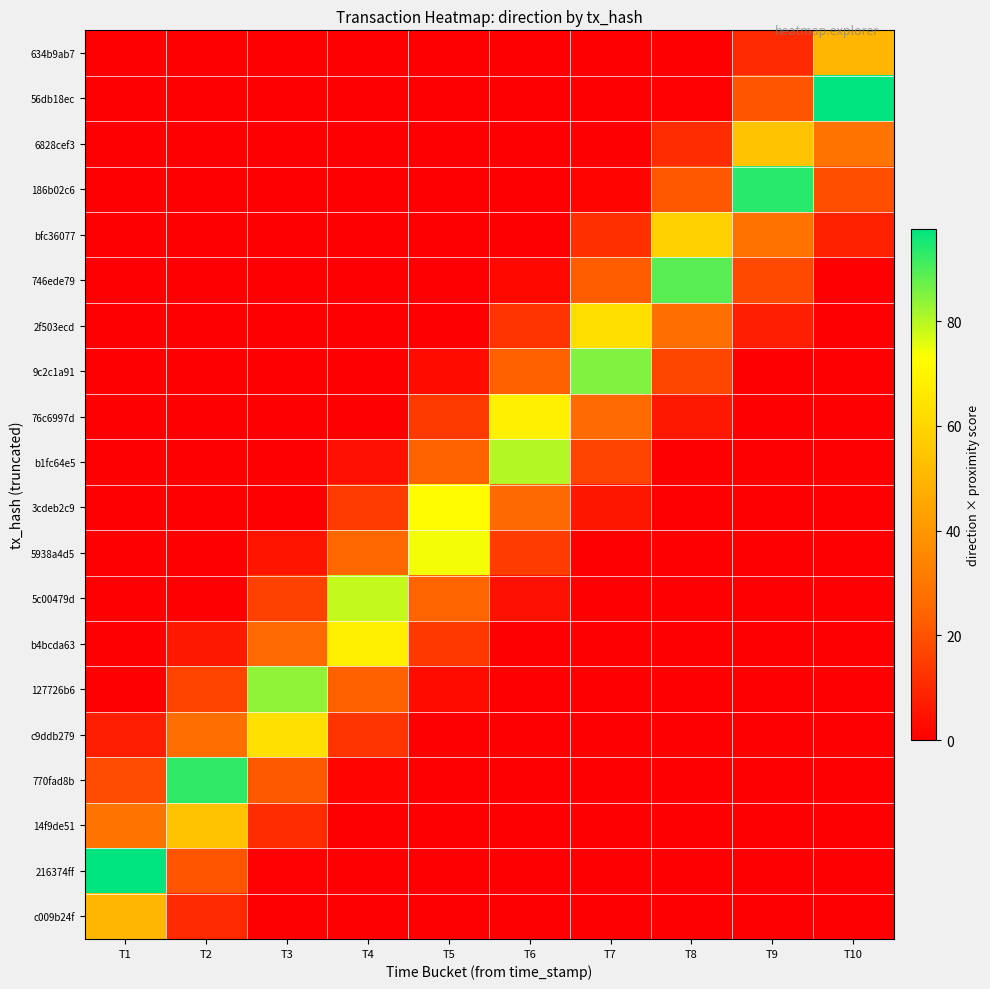

What is the spread (max minus min) of values at T4?

78.7